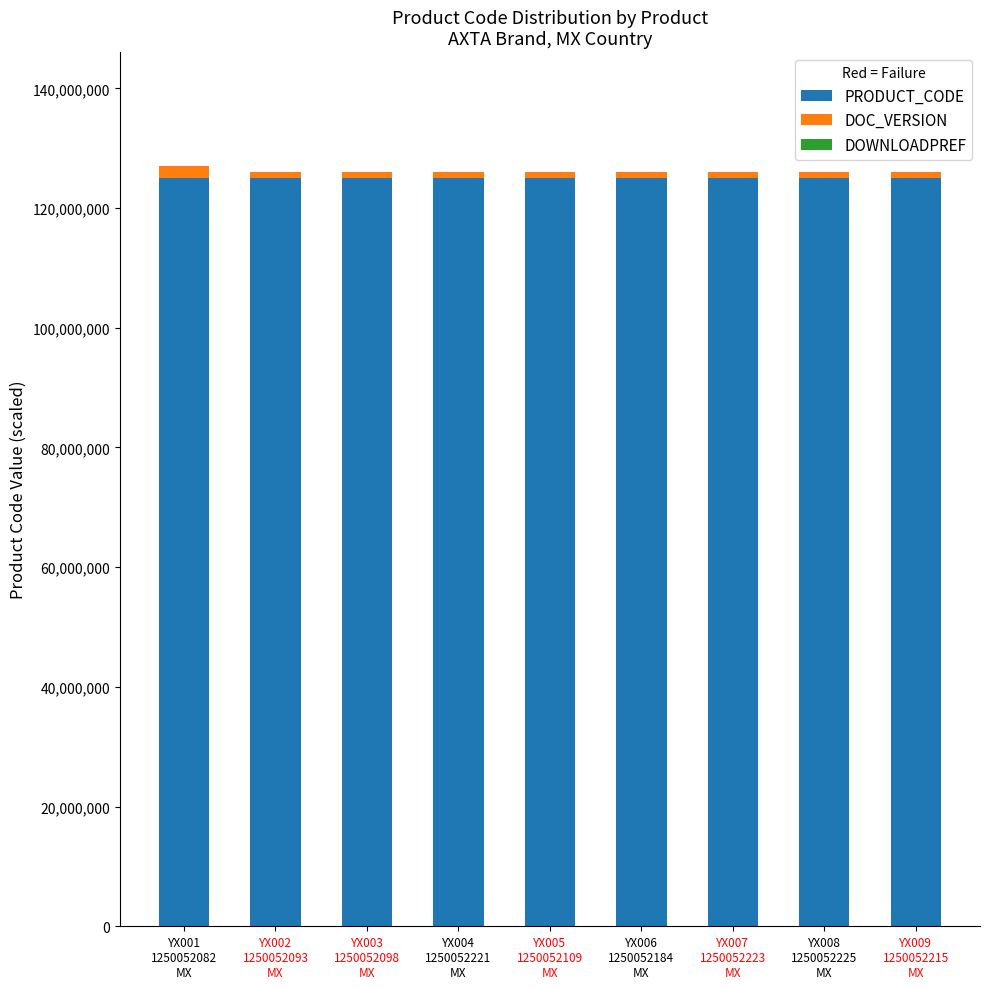

What is the average value of the PRODUCT_CODE series?

125005216.1